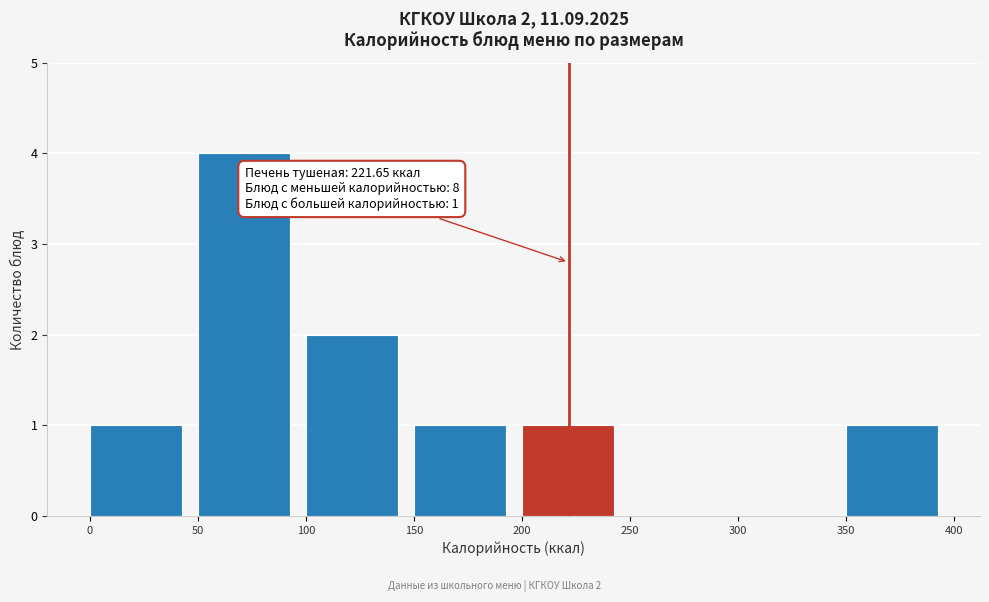

Over which range of the x-axis is the bar tallest?

50 to 100